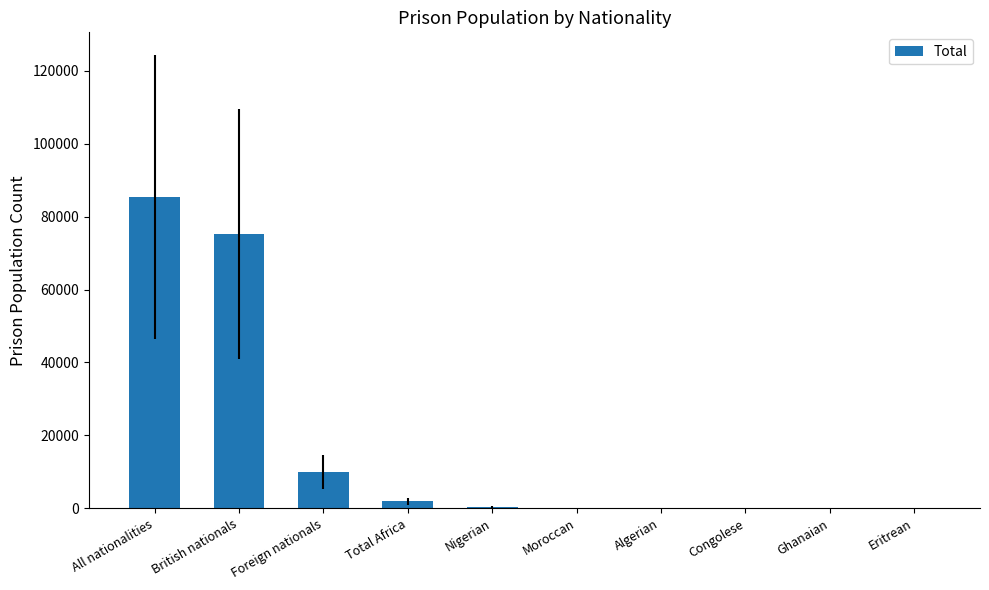

How many data points does each series have?

10